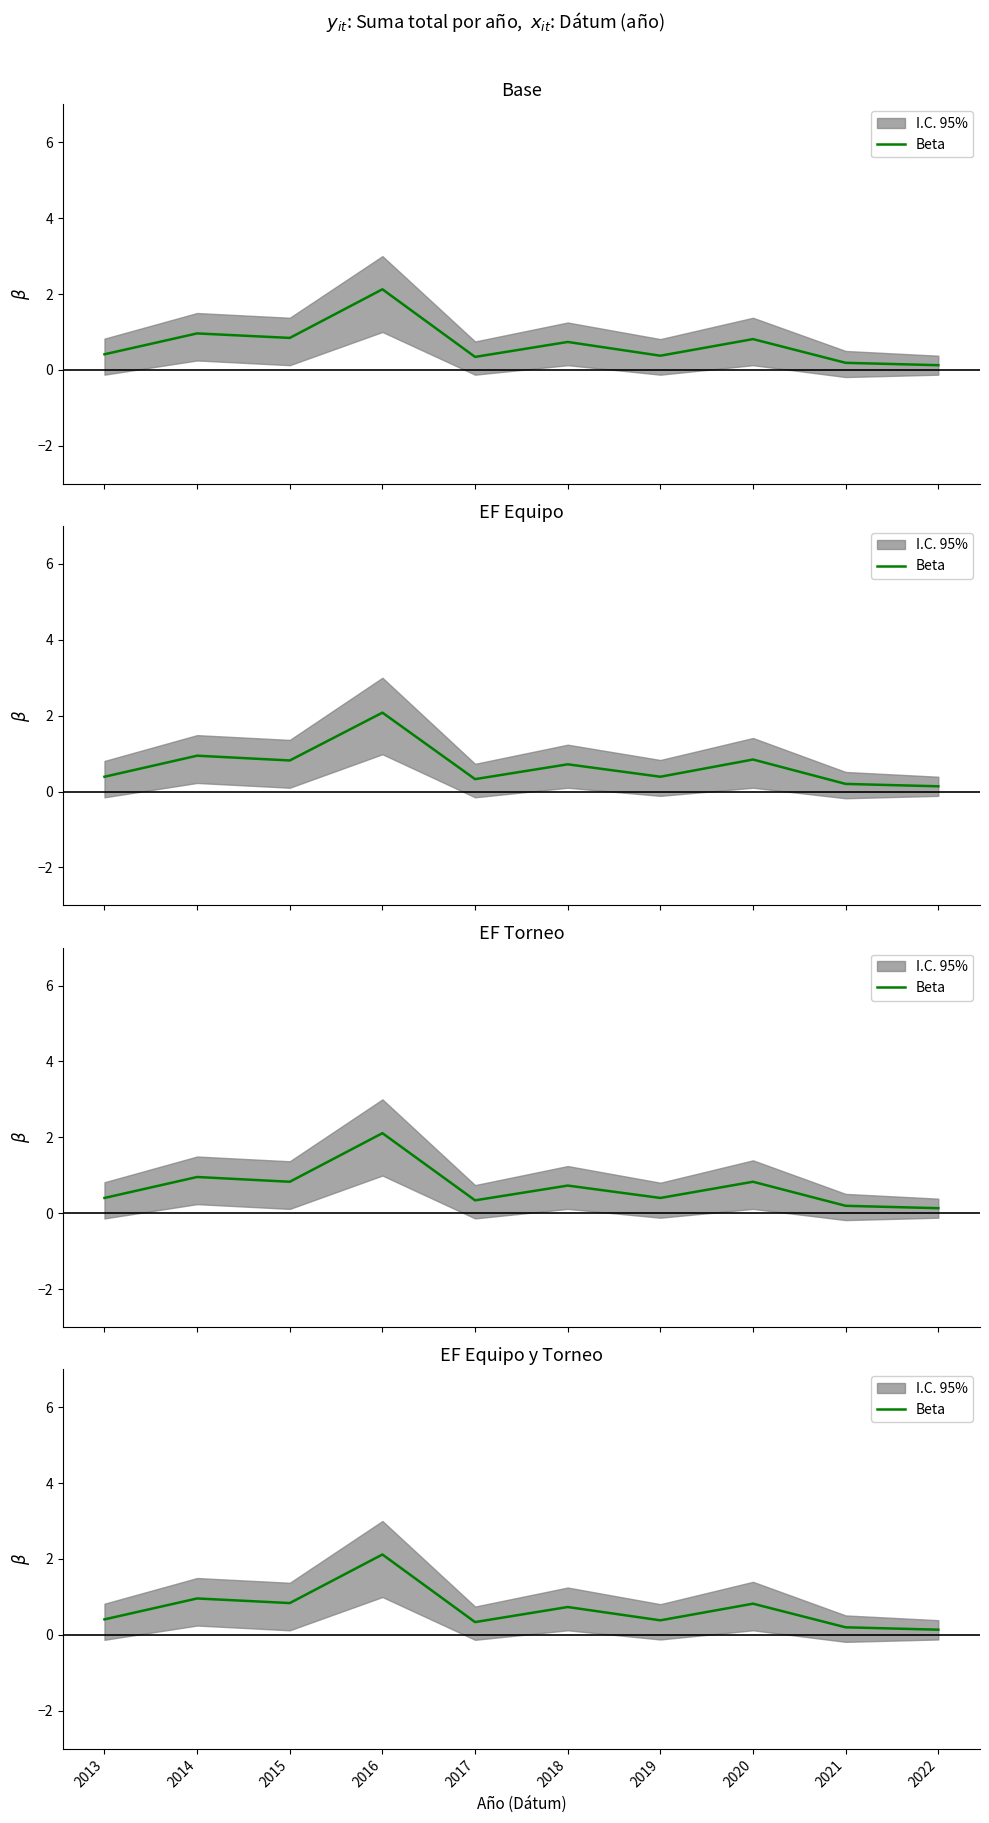

At which label is the value closest to 1?

2014